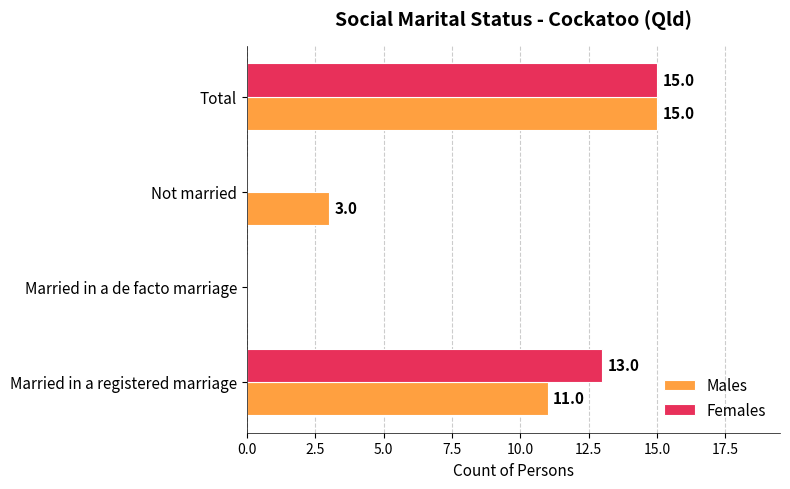

Is it true that Females equals -6 at Married in a de facto marriage?

False